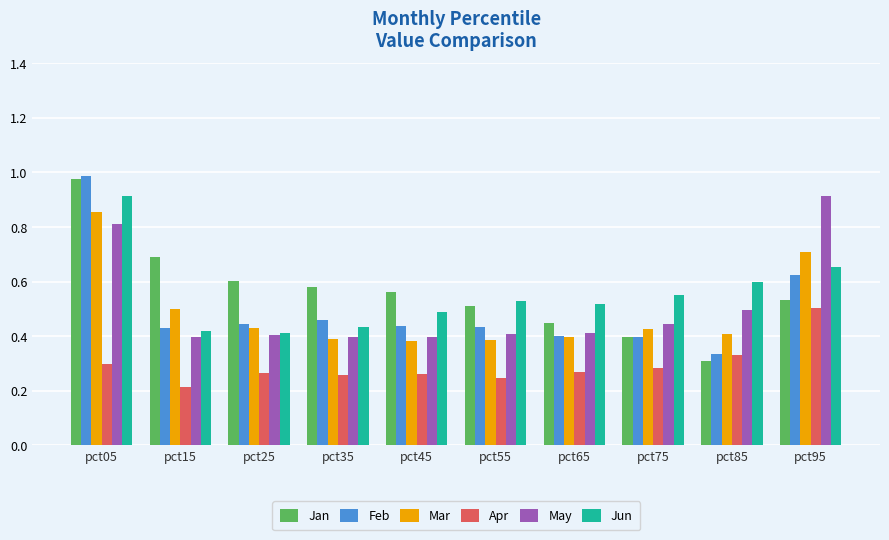

Which category has the highest value in the Jan series?

pct05